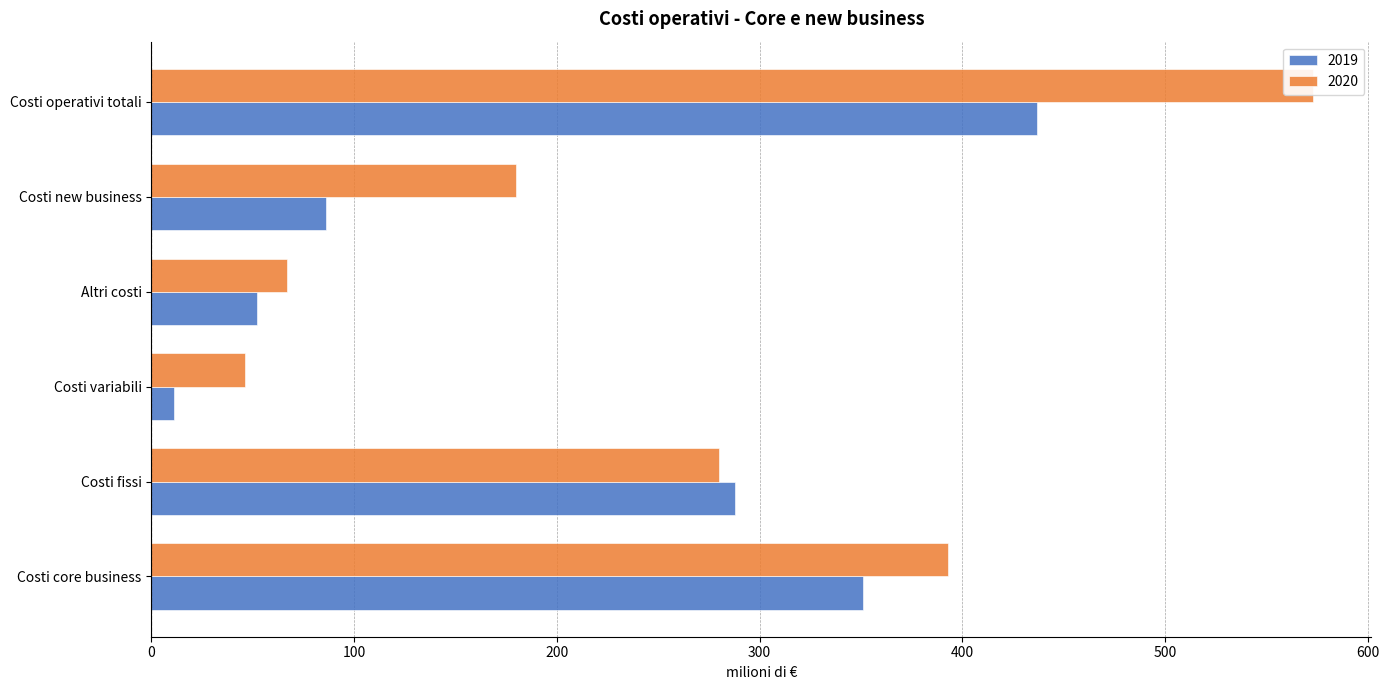

What is the label of the 2nd bar from the left?

Costi fissi